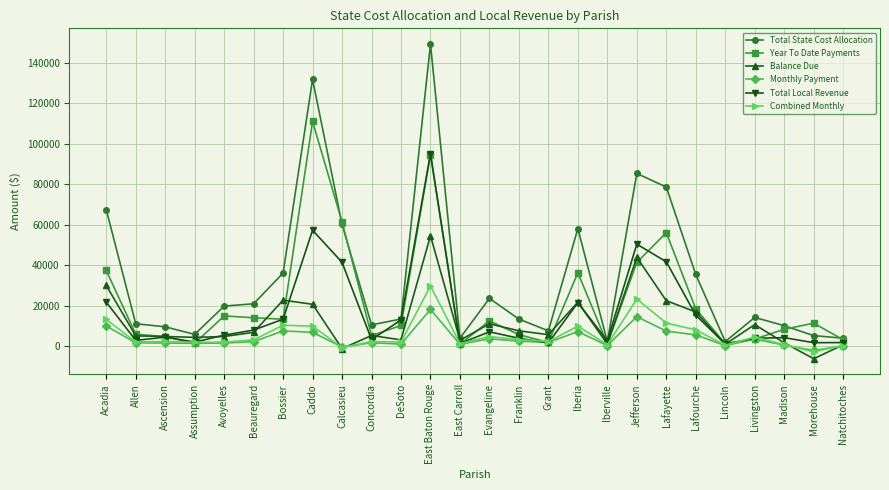

What are all the series names shown in the legend?

Total State Cost Allocation, Year To Date Payments, Balance Due, Monthly Payment, Total Local Revenue, Combined Monthly